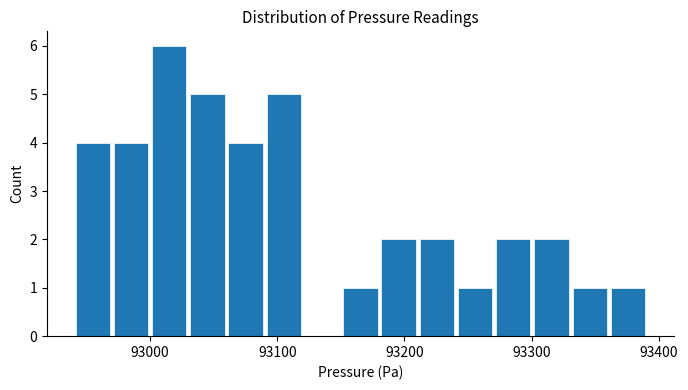

Read against the x-axis, roughly where is the centre of the tallest bar?

93020